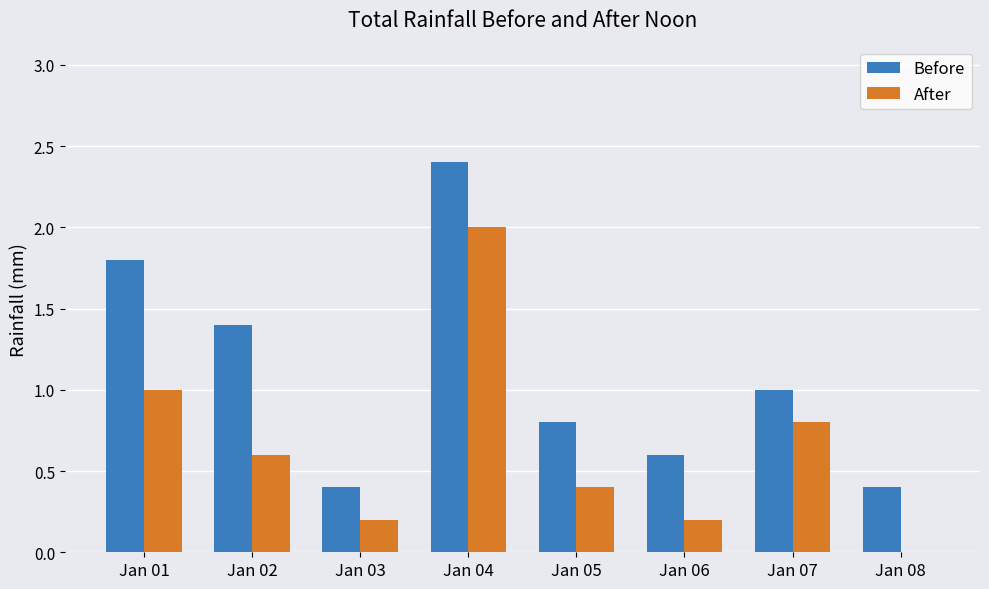

How many groups of bars are there?

8